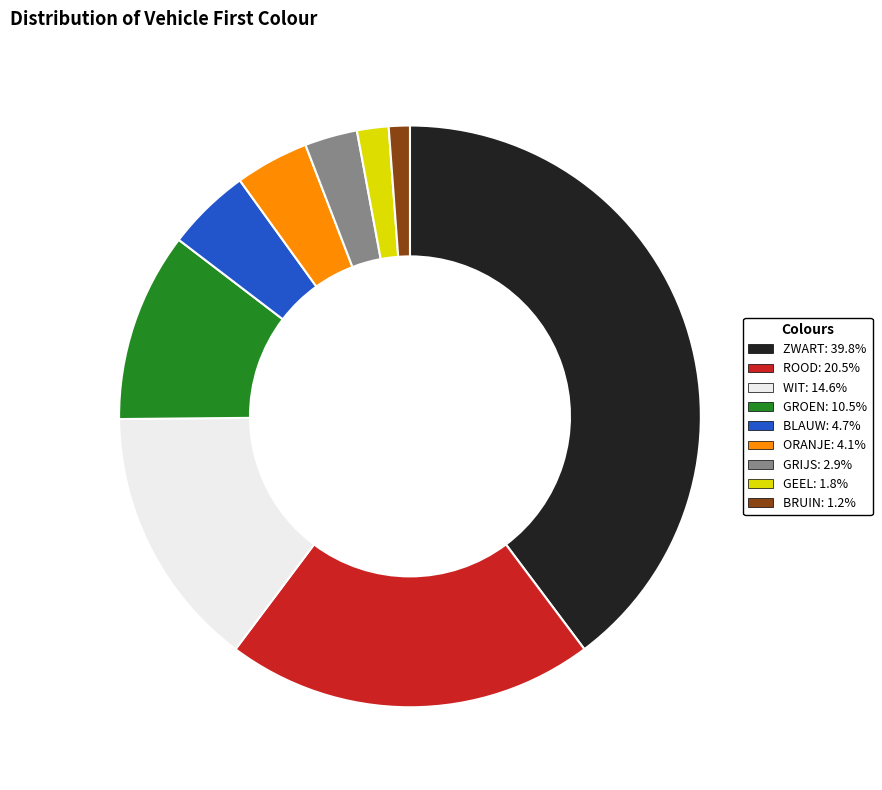

Is there any slice that represents more than half of the pie?

No